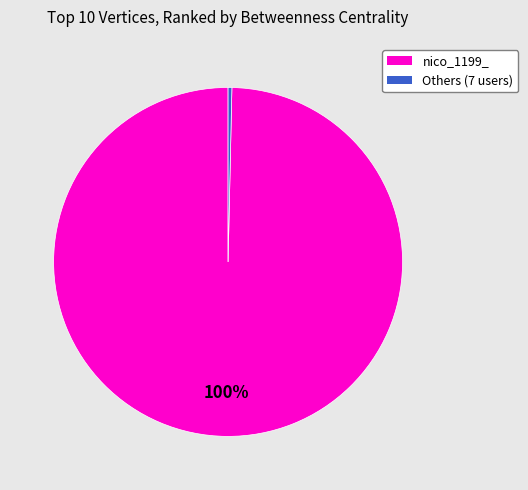

Count the number of slices in the pie.

2